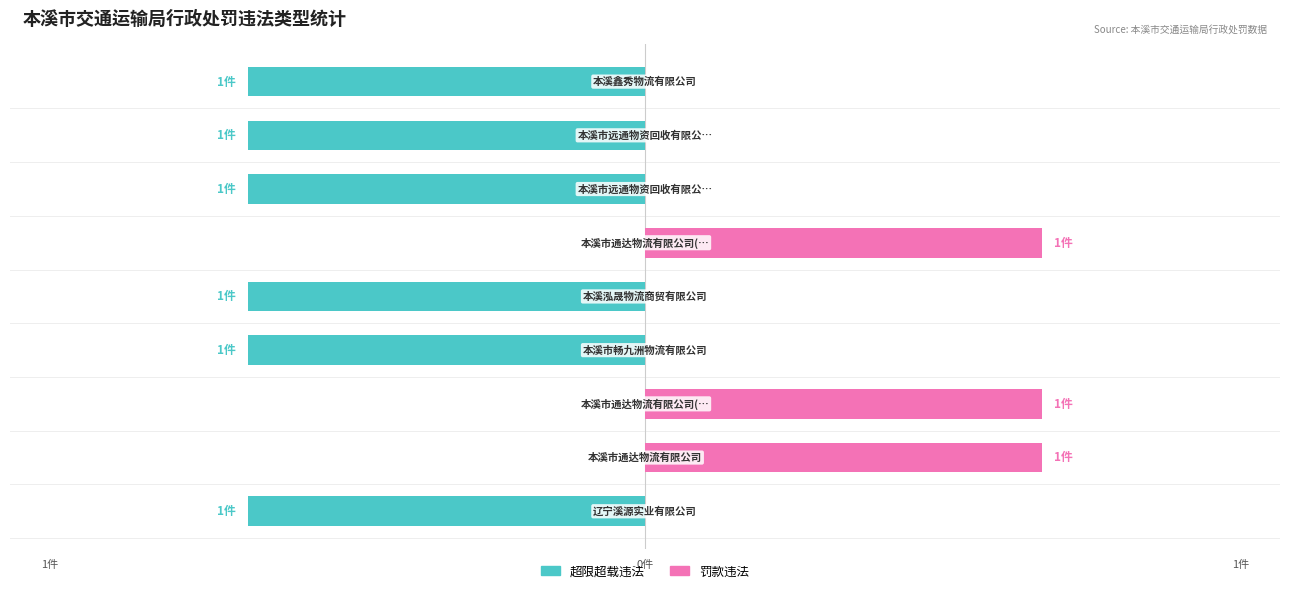

What is the spread (max minus min) of values at 3?

1